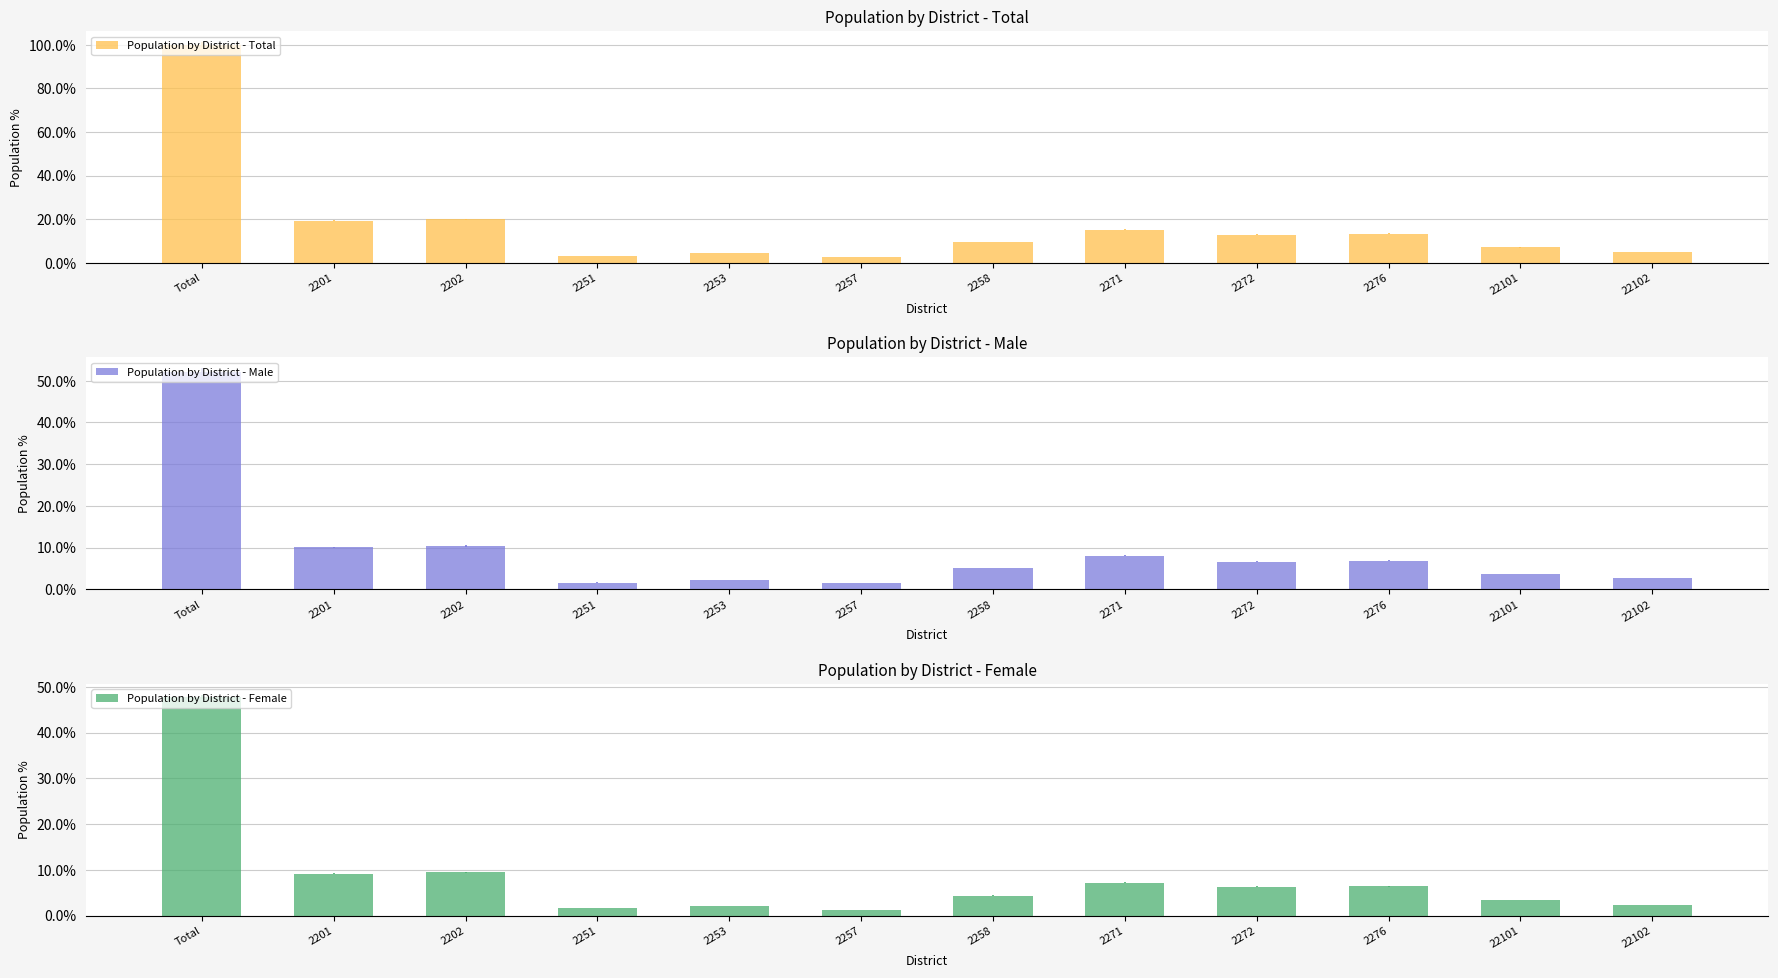

What is the spread (max minus min) of values at 2253?

2.2